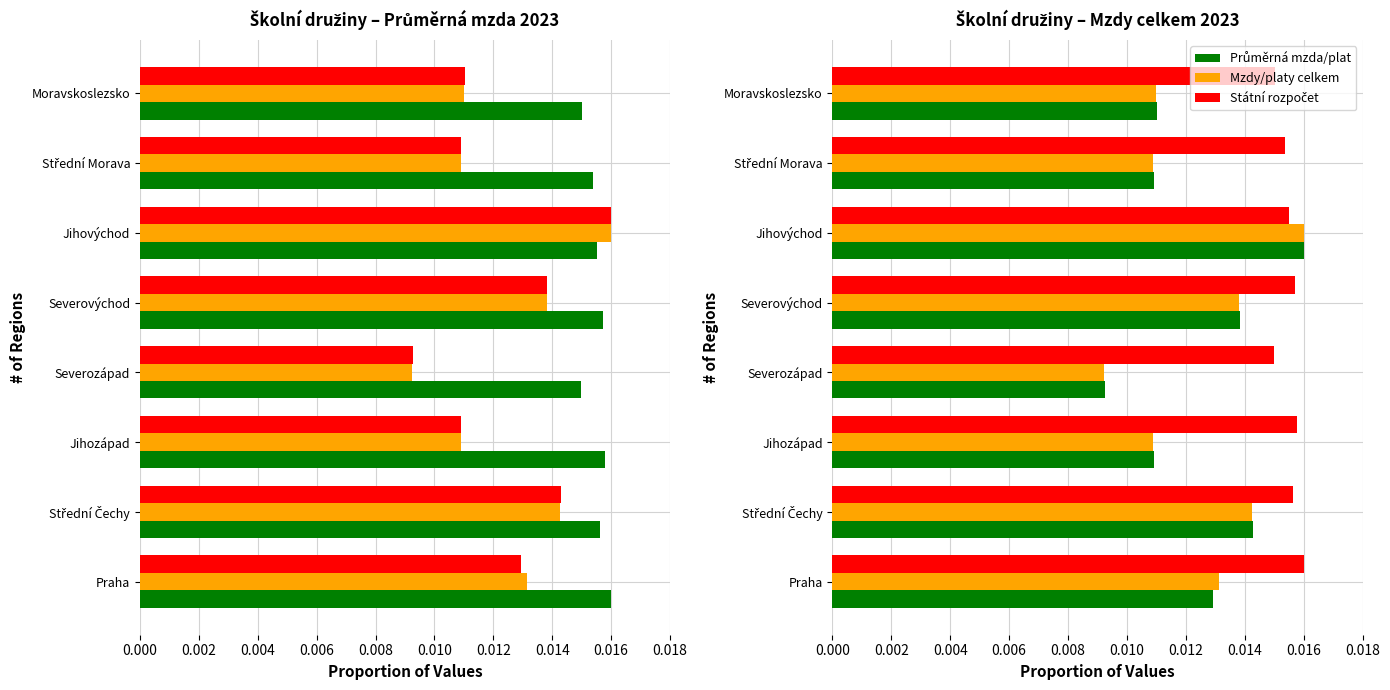

List the series in order of their peak value, highest first.

Průměrná mzda/plat, Mzdy/platy celkem, Státní rozpočet